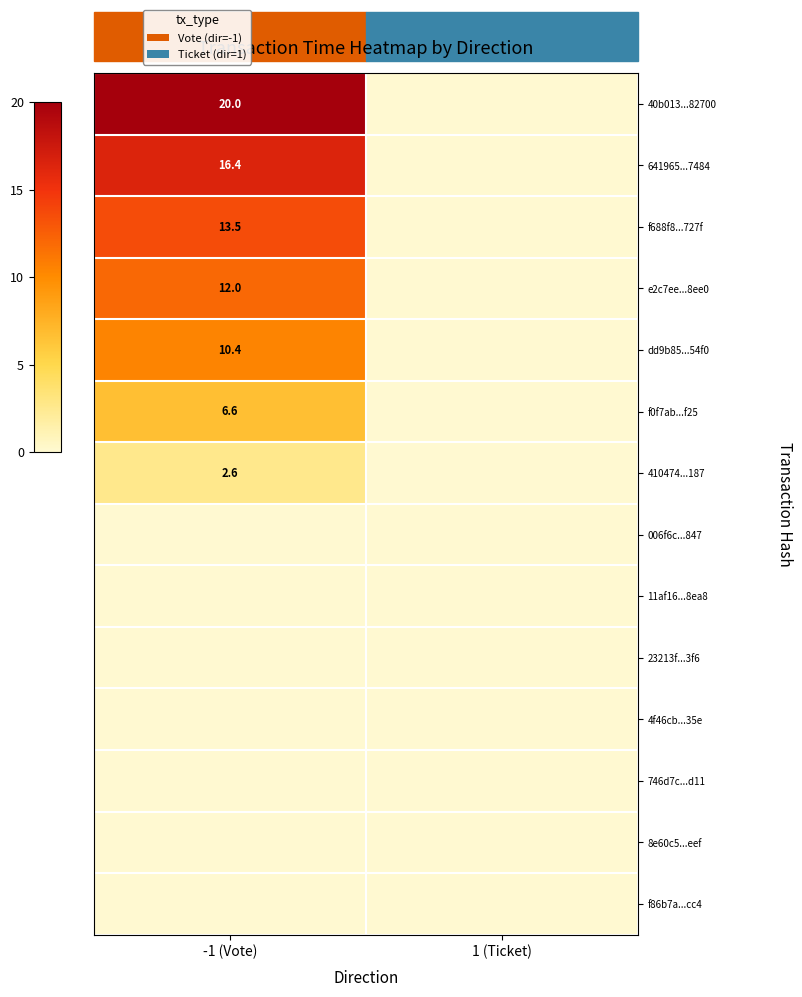

True or false: f688f8...727f has a value of 18.0 at -1 (Vote).

False